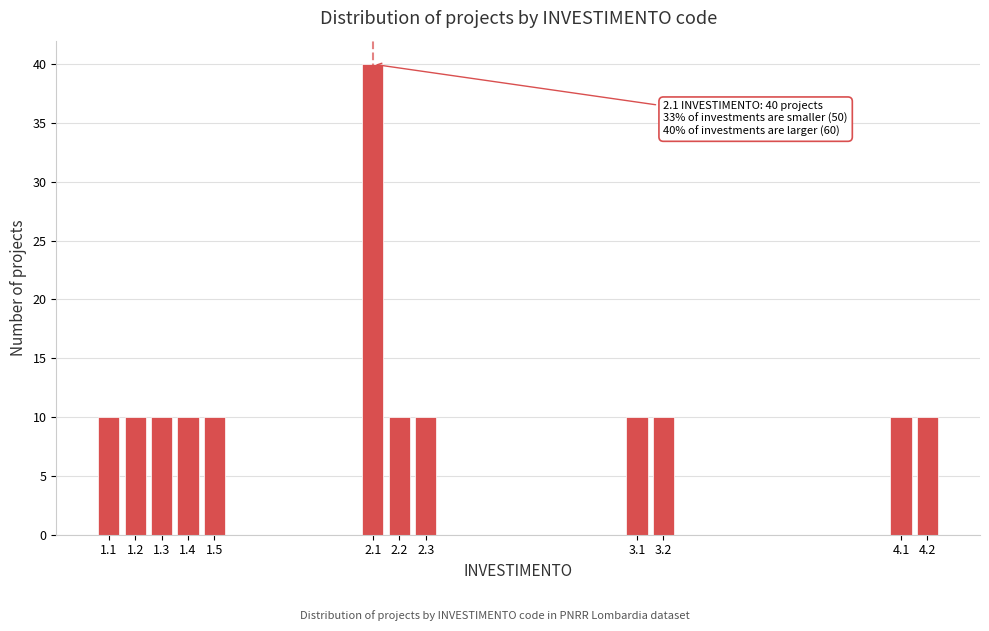

Reading right to left, what are all the values shown in this chart?

4.2=10	4.1=10	3.2=10	3.1=10	2.3=10	2.2=10	2.1=40	1.5=10	1.4=10	1.3=10	1.2=10	1.1=10